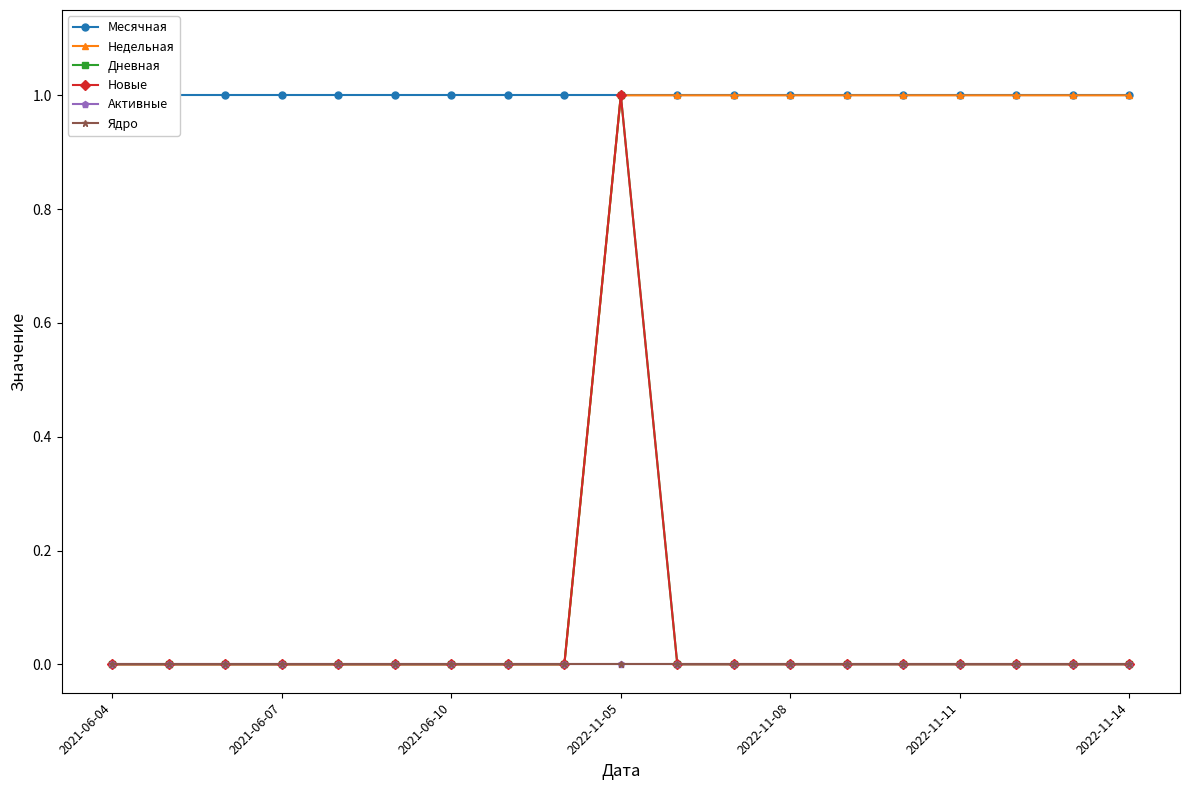

Reading left to right, what are all the values shown in this chart?

Месячная: 1	1	1	1	1	1	1	1	1	1	1	1	1	1	1	1	1	1	1
Недельная: 0	0	0	0	0	0	0	0	0	1	1	1	1	1	1	1	1	1	1
Дневная: 0	0	0	0	0	0	0	0	0	1	0	0	0	0	0	0	0	0	0
Новые: 0	0	0	0	0	0	0	0	0	1	0	0	0	0	0	0	0	0	0
Активные: 0	0	0	0	0	0	0	0	0	0	0	0	0	0	0	0	0	0	0
Ядро: 0	0	0	0	0	0	0	0	0	0	0	0	0	0	0	0	0	0	0